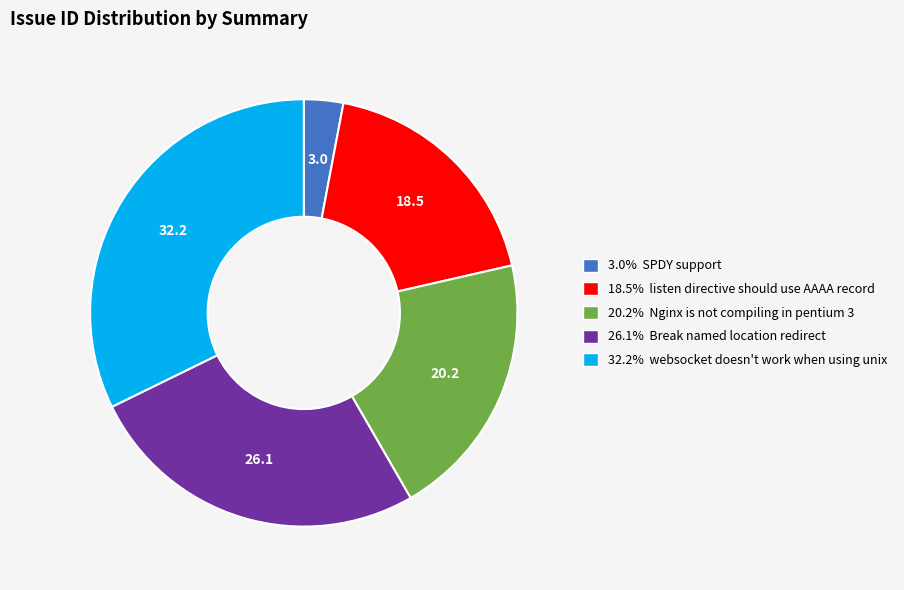

Does any single category account for the majority?

No